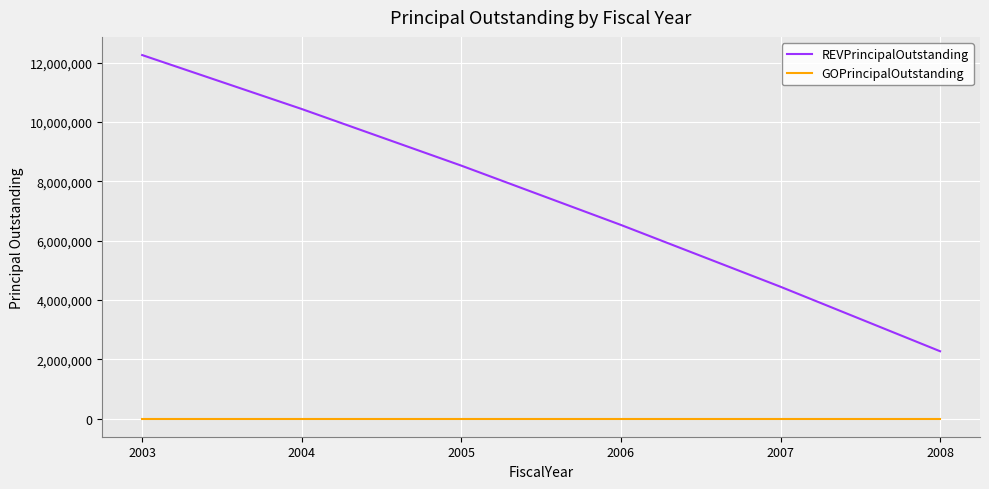

Reading right to left, transcribe all the data shown in this chart.

REVPrincipalOutstanding: 2270000	4445000	6530000	8530000	10440000	12260000
GOPrincipalOutstanding: 0	0	0	0	0	0